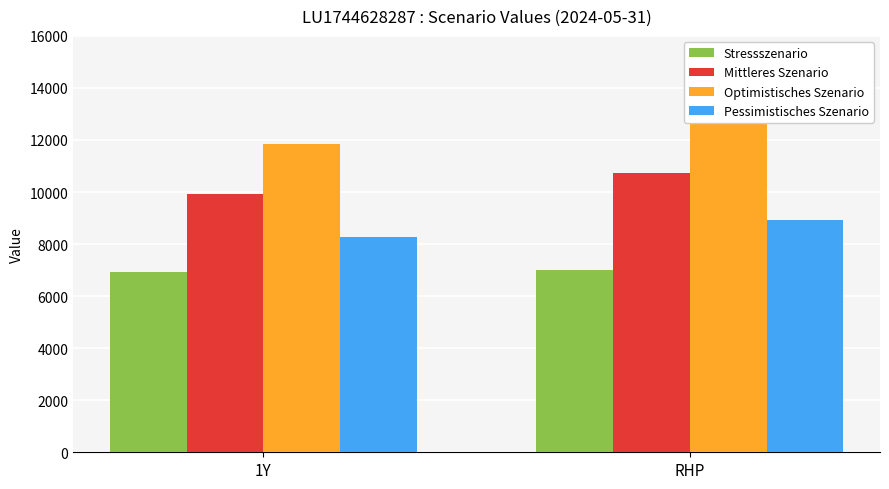

How many bars are there in each group?

4